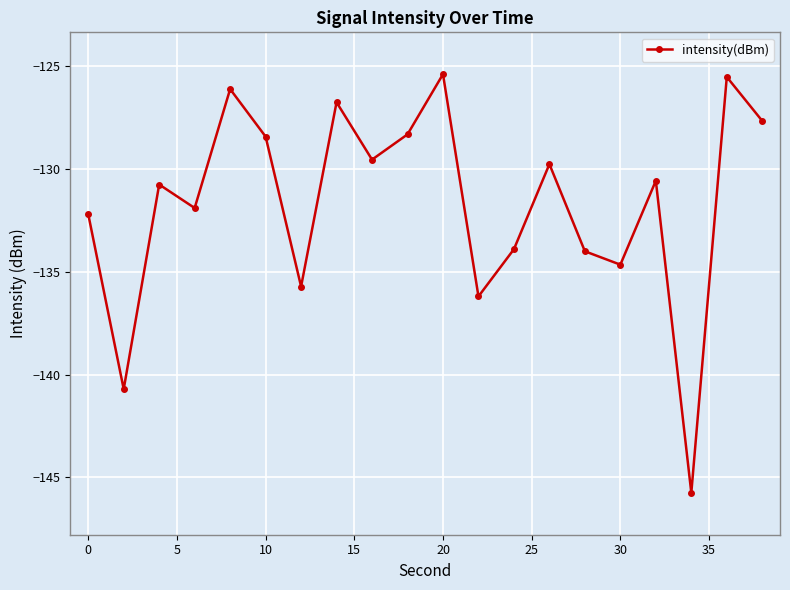

What is the difference between the second highest and minimum values?

20.2